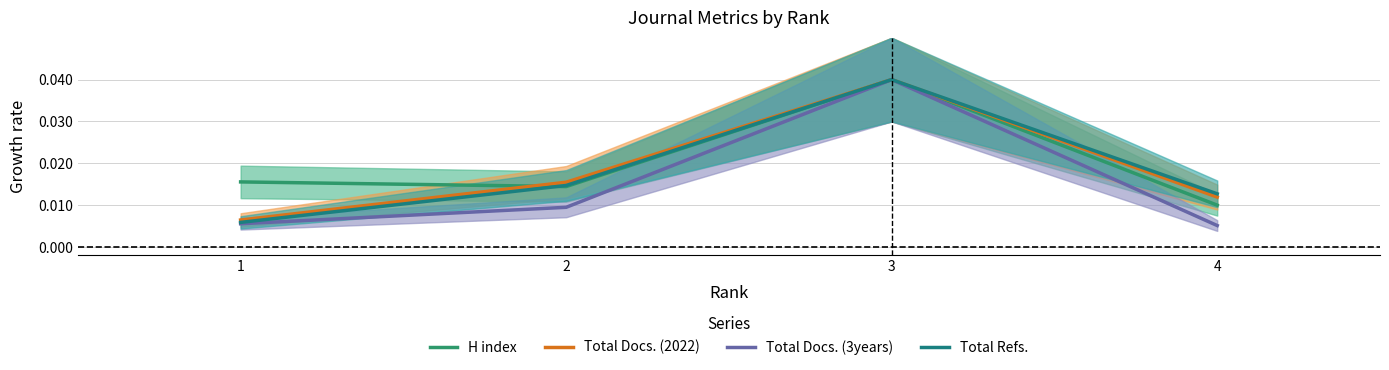

Is this an area chart (filled region under the line)?

No